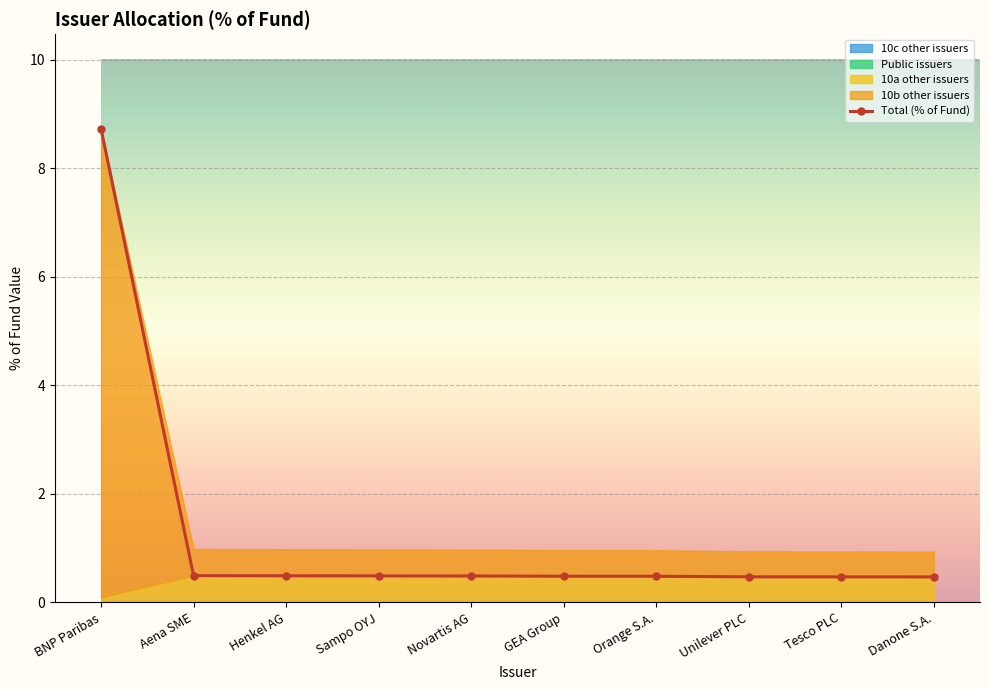

Which category has the lowest value across all series?

Danone S.A.